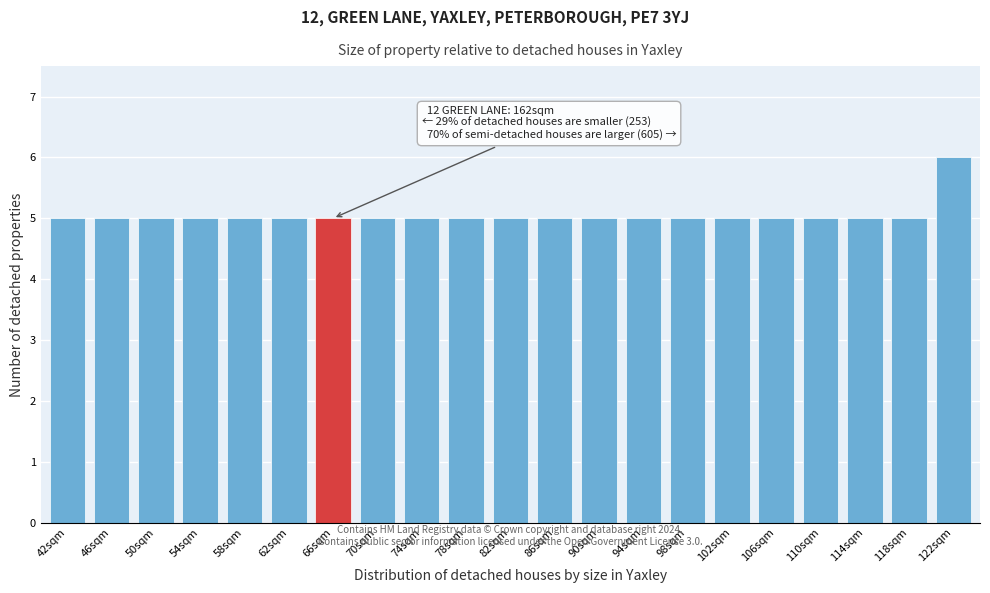

Reading left to right, extract all data points from this chart.

42sqm=5	46sqm=5	50sqm=5	54sqm=5	58sqm=5	62sqm=5	66sqm=5	70sqm=5	74sqm=5	78sqm=5	82sqm=5	86sqm=5	90sqm=5	94sqm=5	98sqm=5	102sqm=5	106sqm=5	110sqm=5	114sqm=5	118sqm=5	122sqm=6